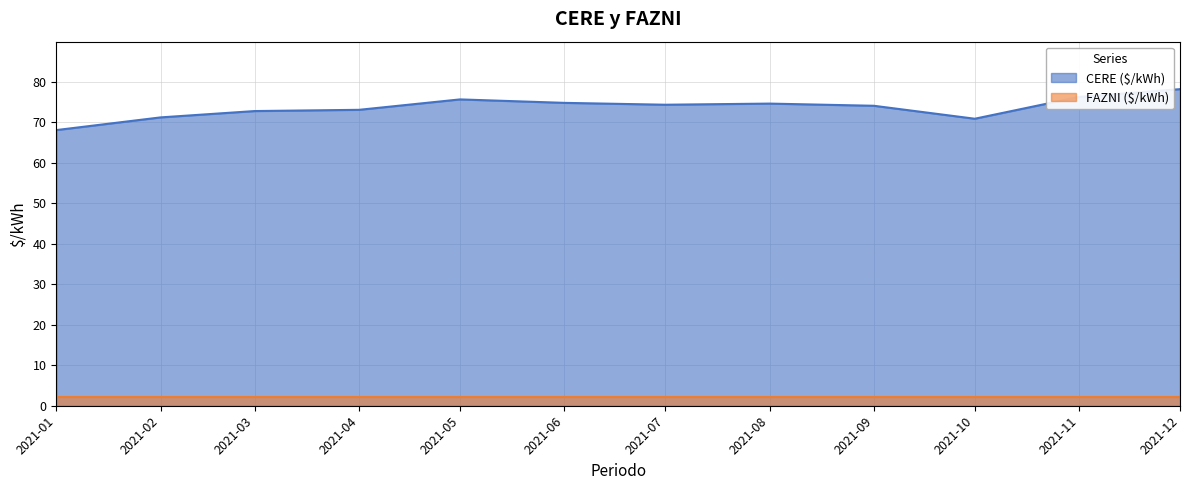

What is the change in value from 2021-05 to 2021-07?

-1.3